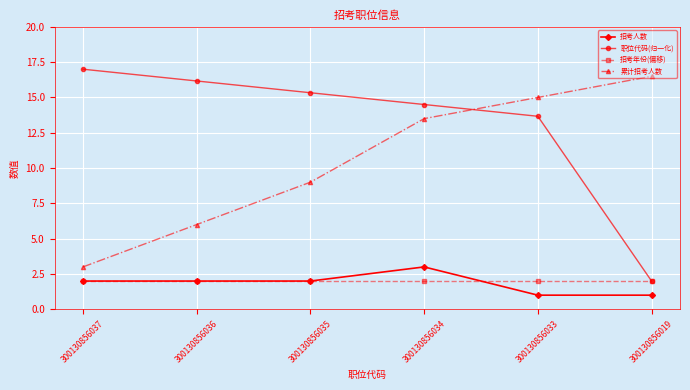

Which series changed the most between 300130856036 and 300130856034?

累计招考人数